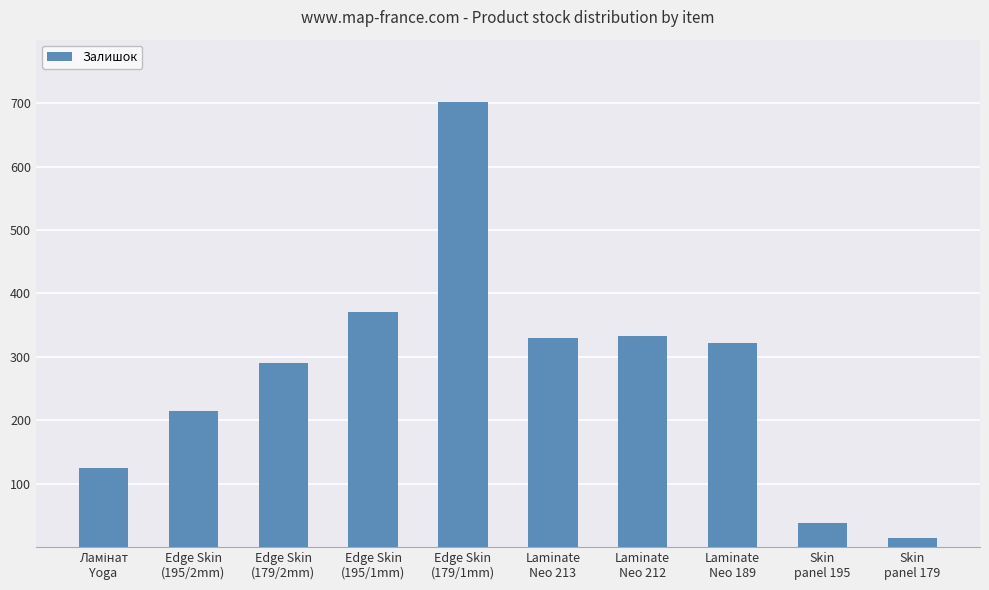

What is the change in value from Edge Skin
(179/2mm) to Laminate
Neo 212?

+43